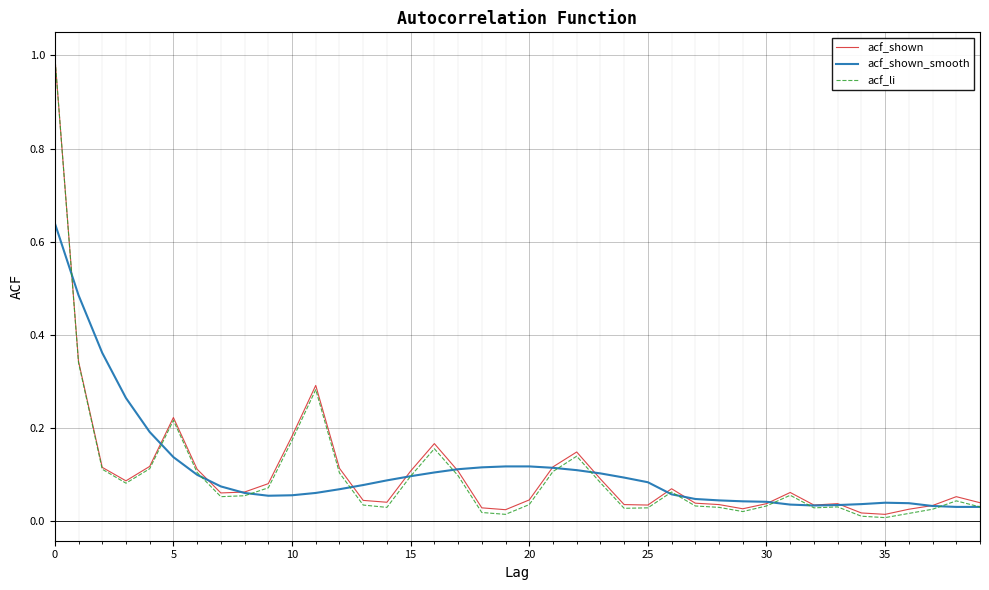

What is the highest value of the acf_shown series?

1.0